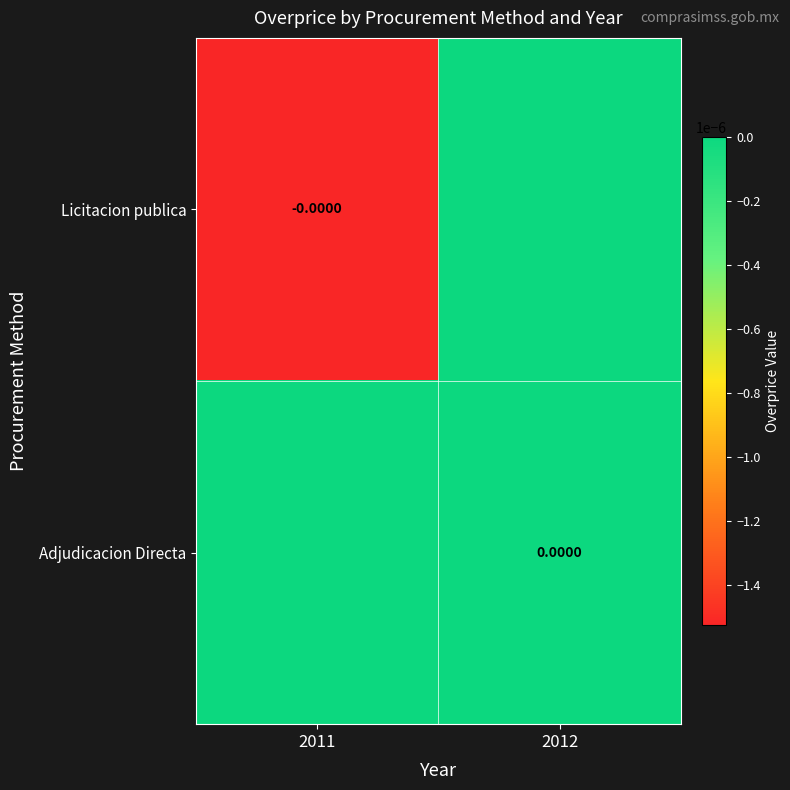

Which category has the highest value in the Adjudicacion Directa series?

2011